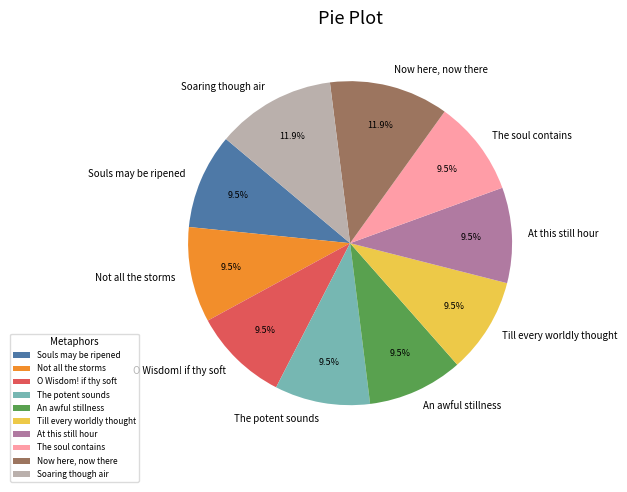

Count the number of slices in the pie.

10